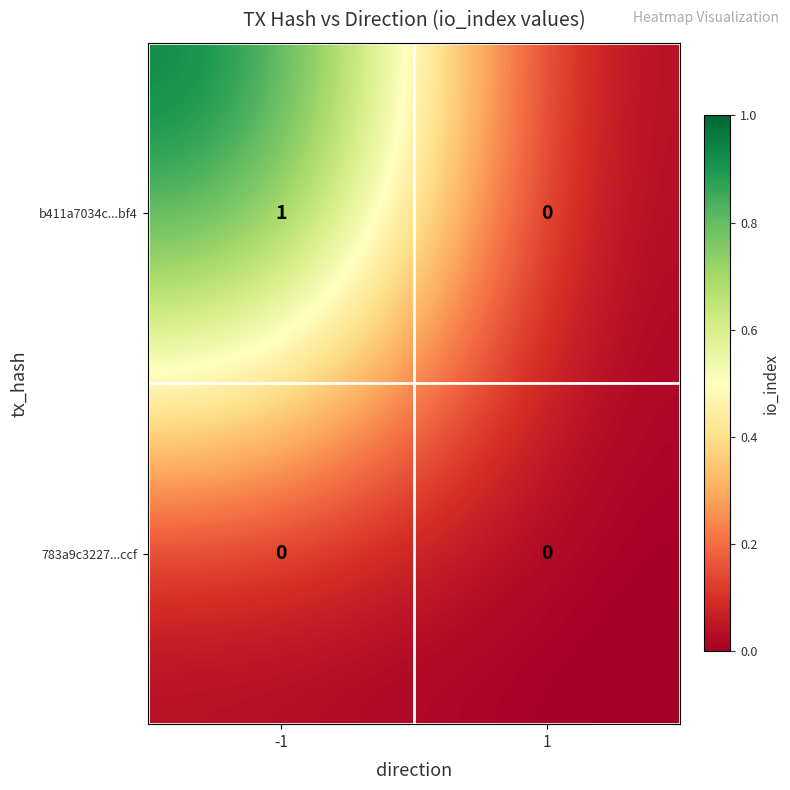

How many series are shown in this chart?

2